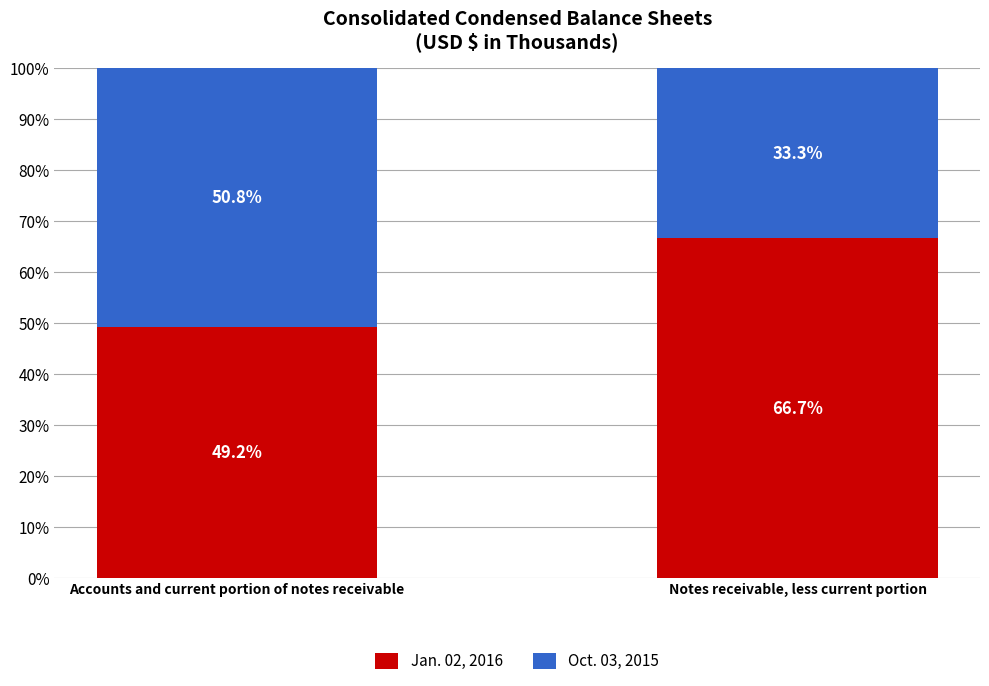

List the labels in order of Jan. 02, 2016 value, largest first.

Notes receivable, less current portion, Accounts and current portion of notes receivable